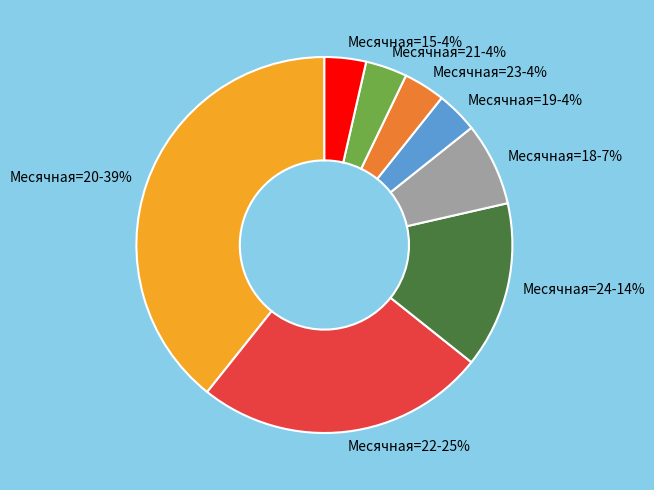

To the nearest percent, what is the average slice percentage?

12%